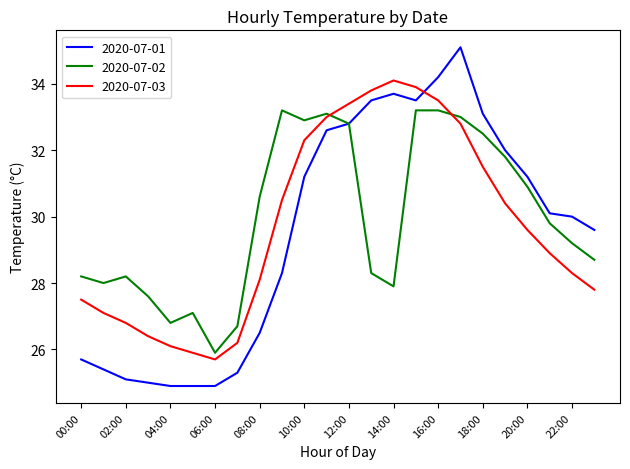

What is the greatest value displayed?

35.1